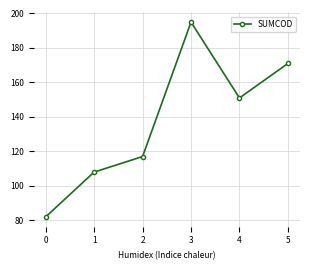

Reading left to right, extract all data points from this chart.

82	108	117	195	151	171